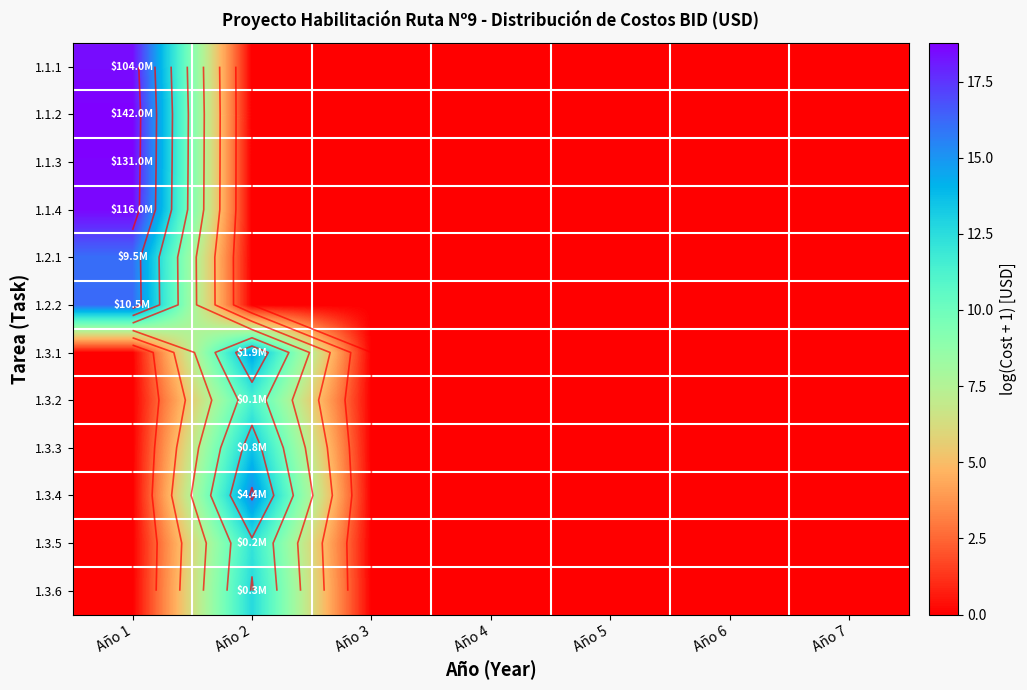

What is the difference between the maximum and minimum values in the 1.3.1 series?

14.5